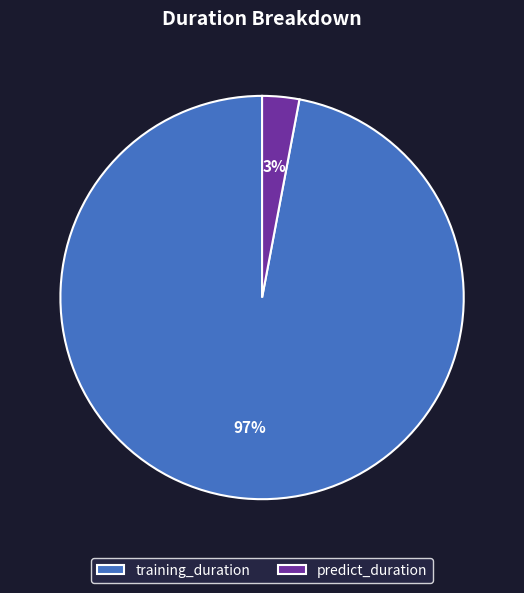

Which has a higher value, training_duration or predict_duration?

training_duration